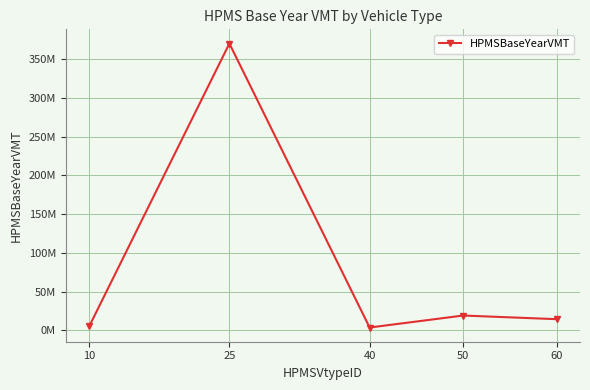

List the labels in order of value, smallest first.

40, 10, 60, 50, 25